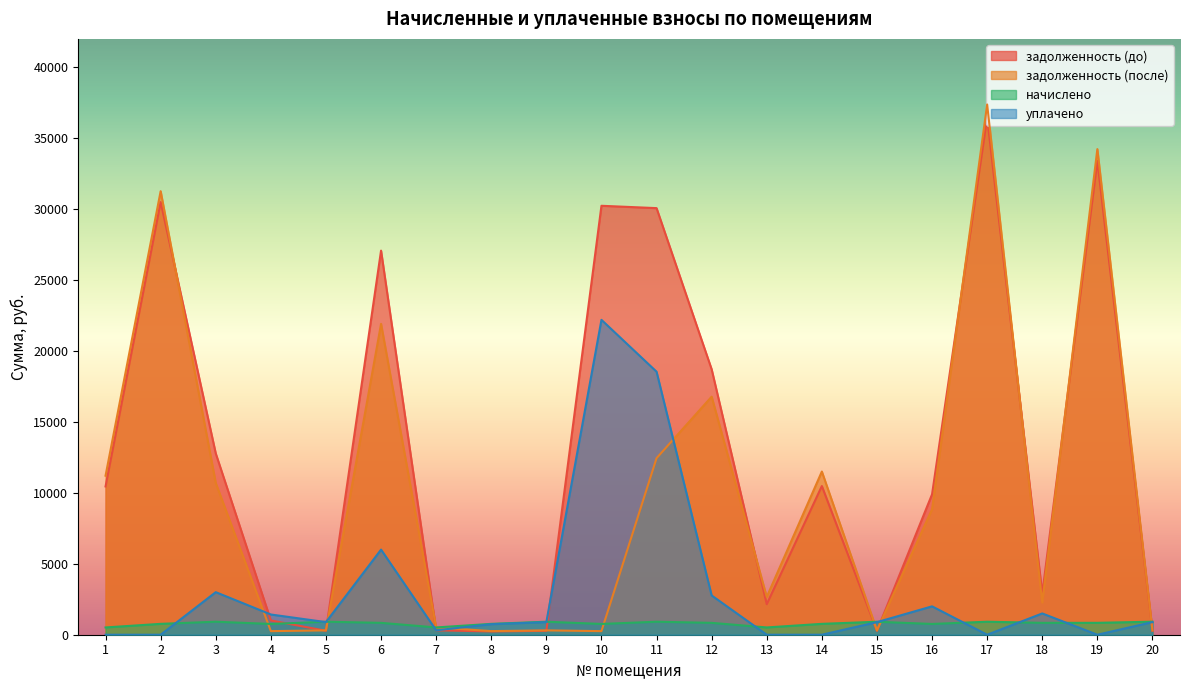

What are all the series names shown in the legend?

задолженность (до), задолженность (после), начислено, уплачено